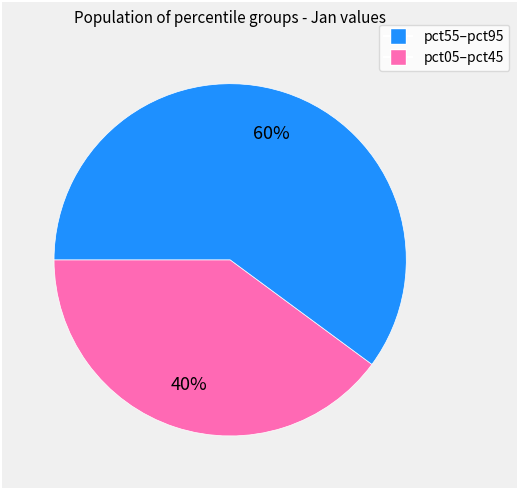

Is there any slice that represents more than half of the pie?

Yes